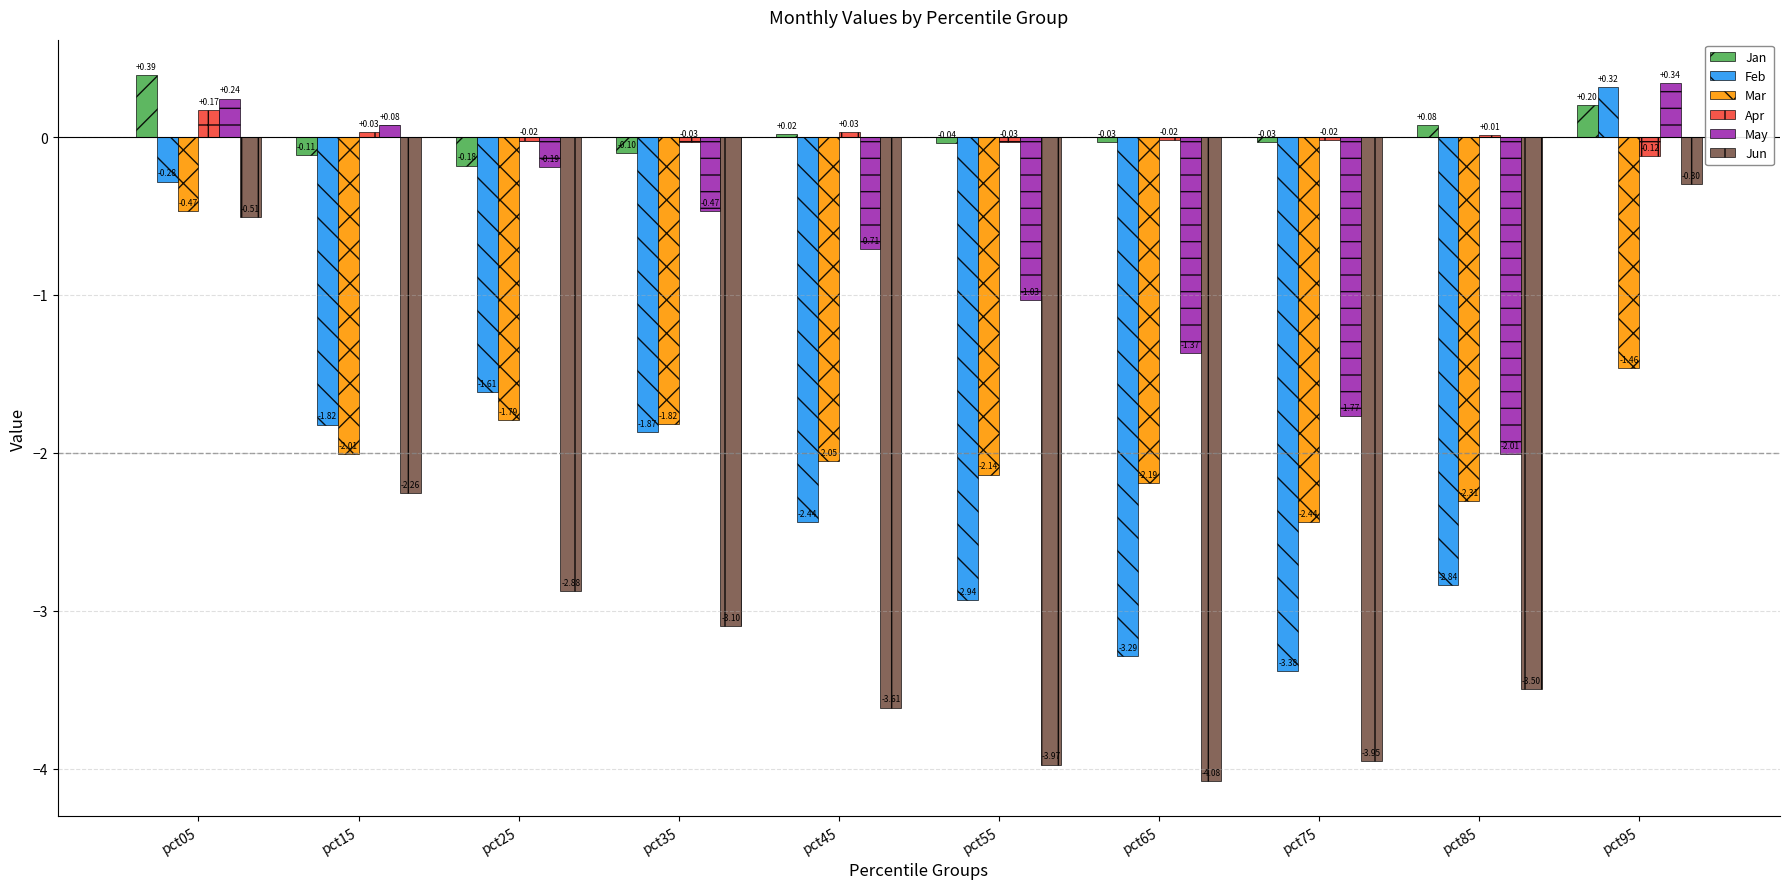

Where does the Apr series first go above 0?

pct05